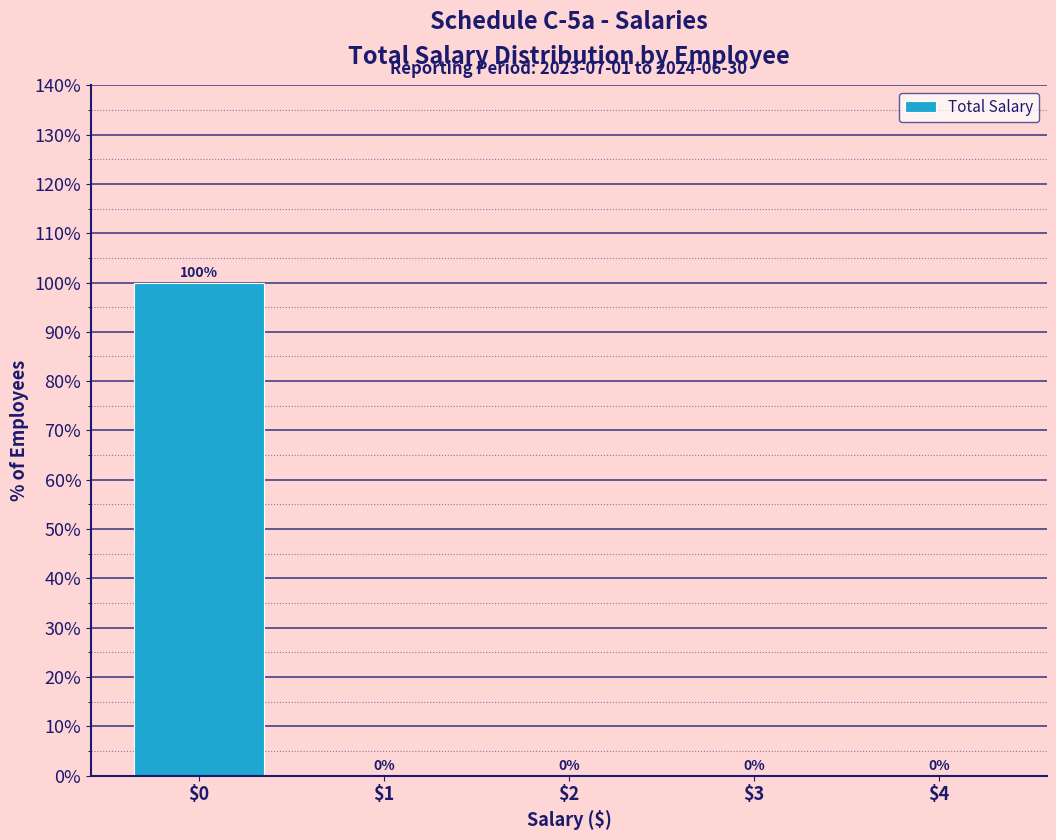

What is the sum of all values?

100